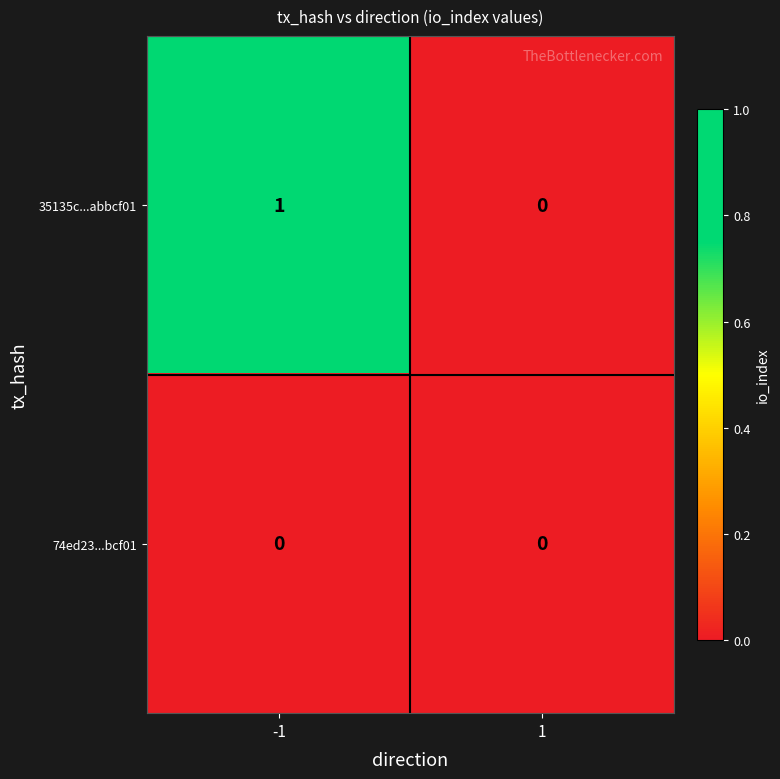

How many positive values does the 35135c...abbcf01 series have?

1